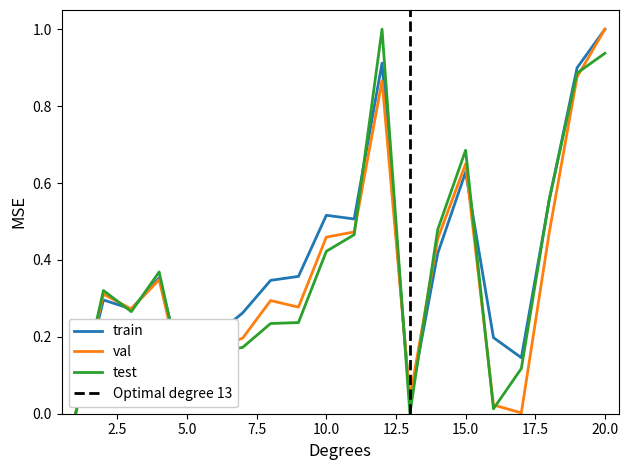

The test series shows 0.2 at 6. True or false?

True